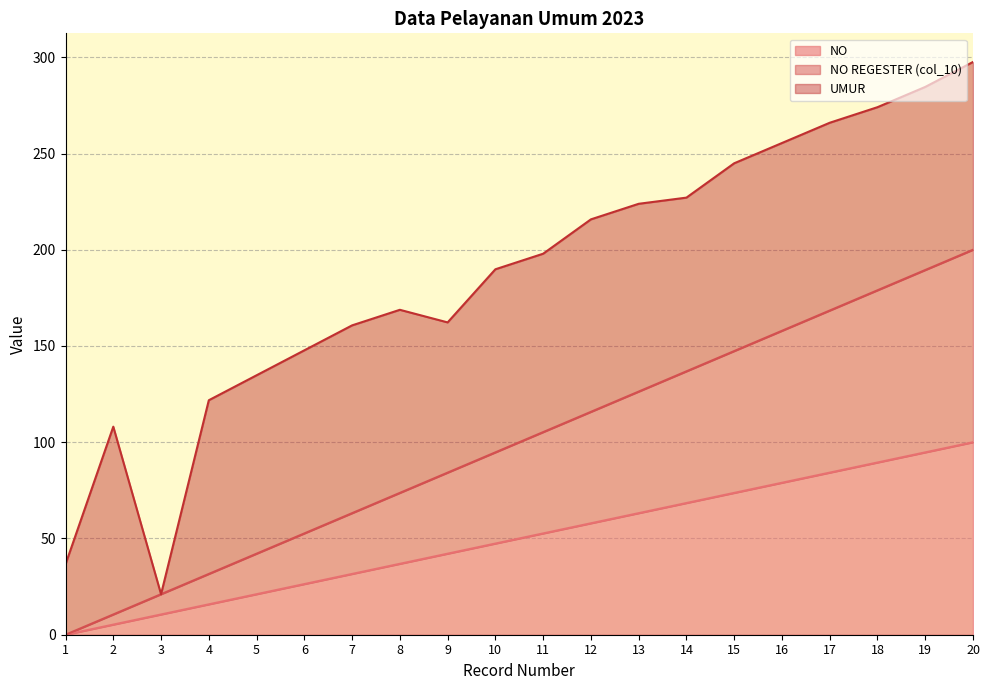

How many values in the NO series are below 52?

10